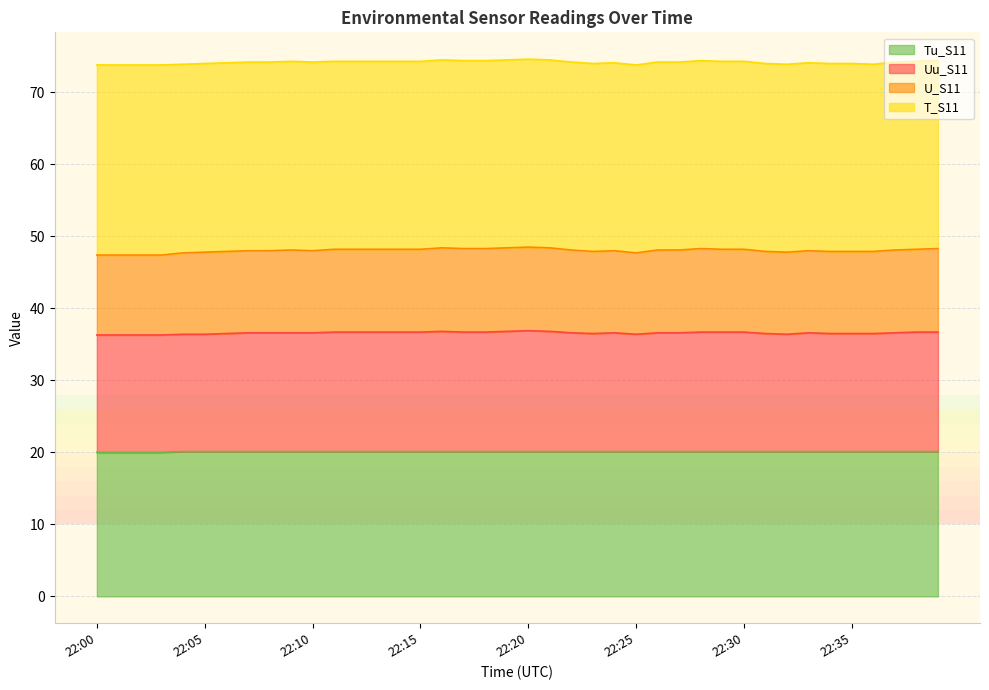

What is the value of the Tu_S11 point at the 36th from the left?

20.1